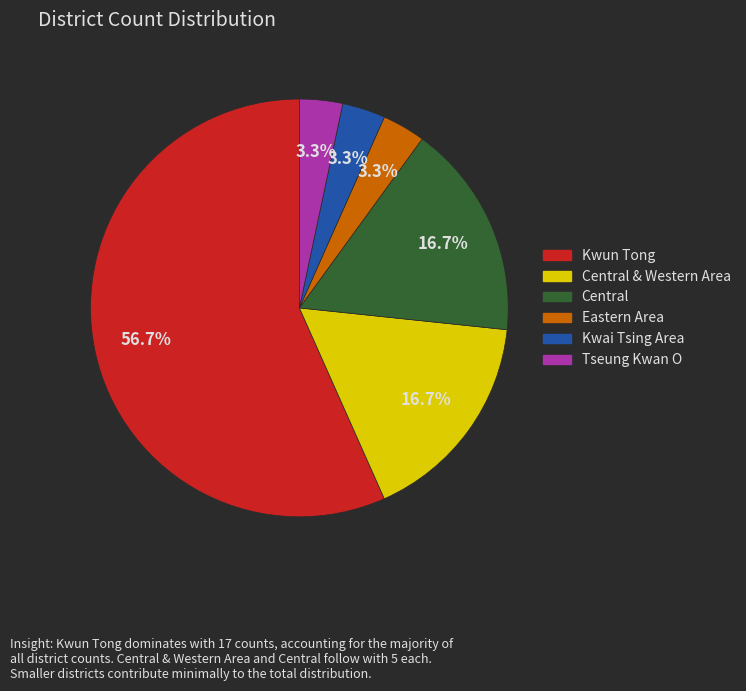

How many slices are in this pie chart?

6